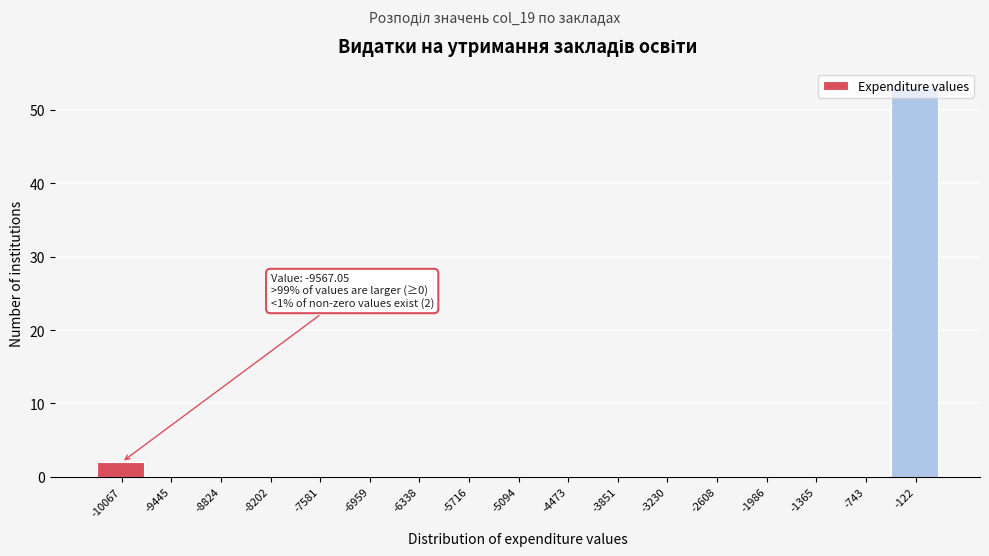

Where is the data nearest to the value 26?

-10067